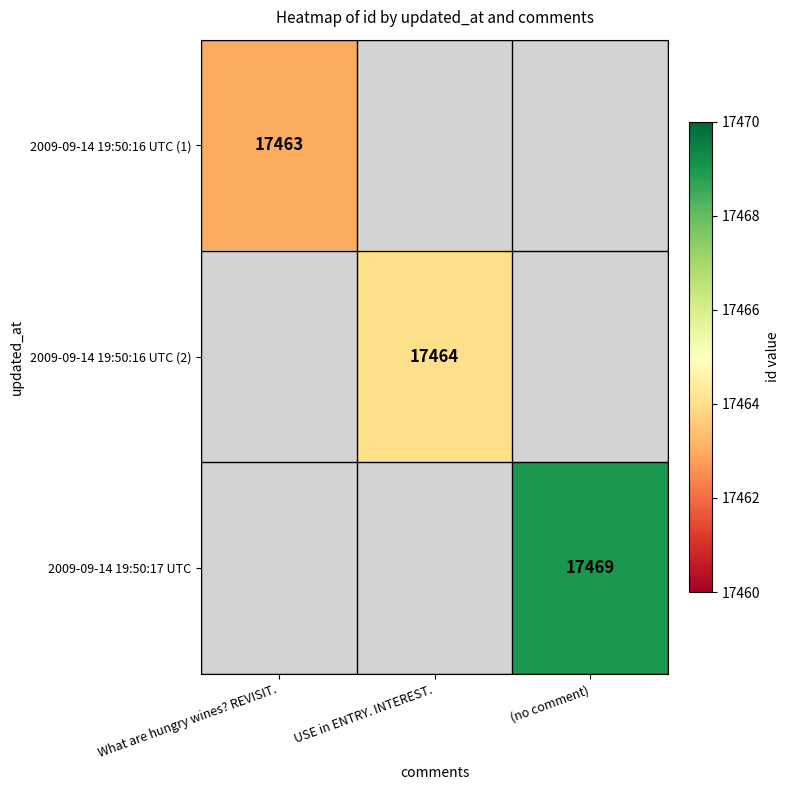

Which category has the lowest value across all series?

What are hungry wines? REVISIT.